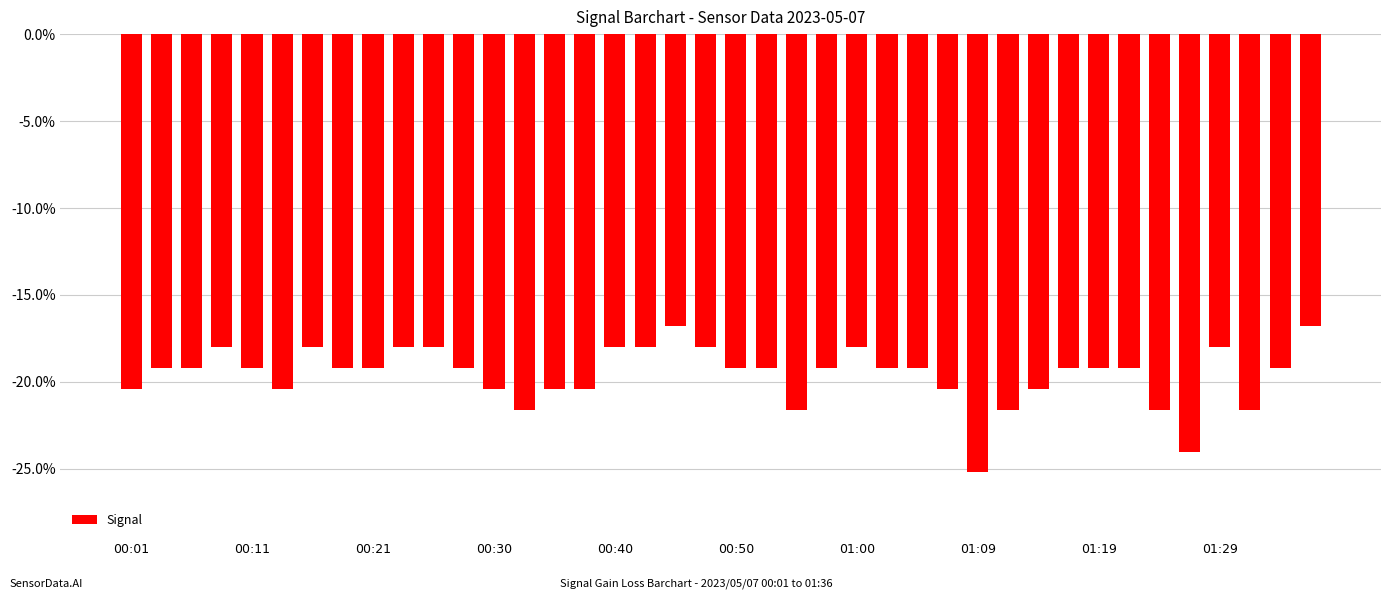

How many bars are there in total?

40